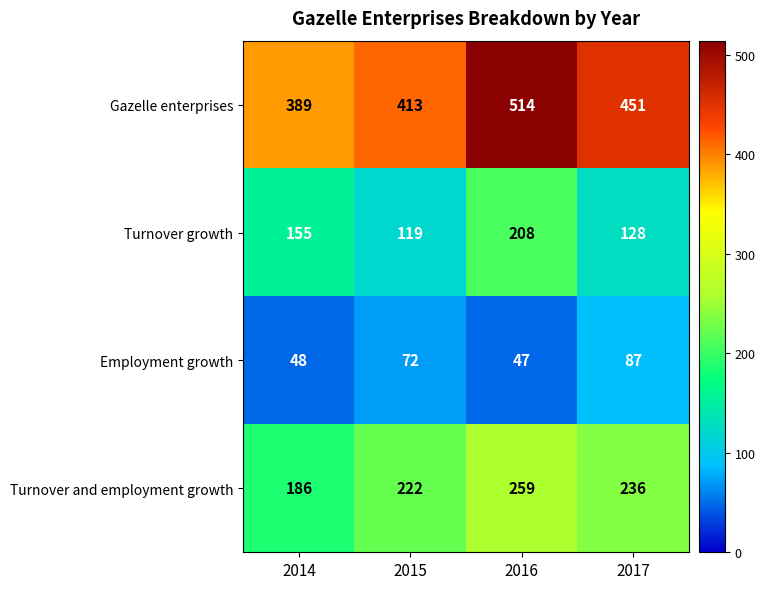

How many Turnover and employment growth values are between 222 and 259?

3